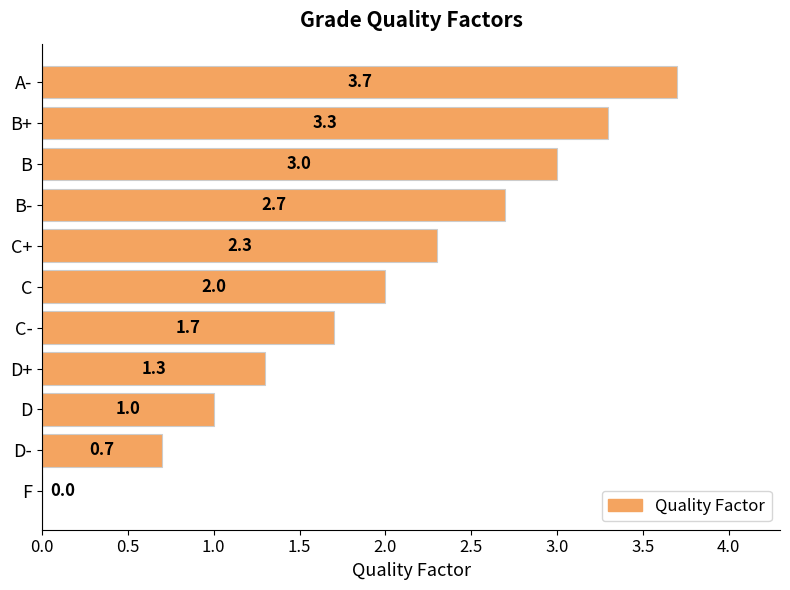

Are the bars horizontal?

Yes